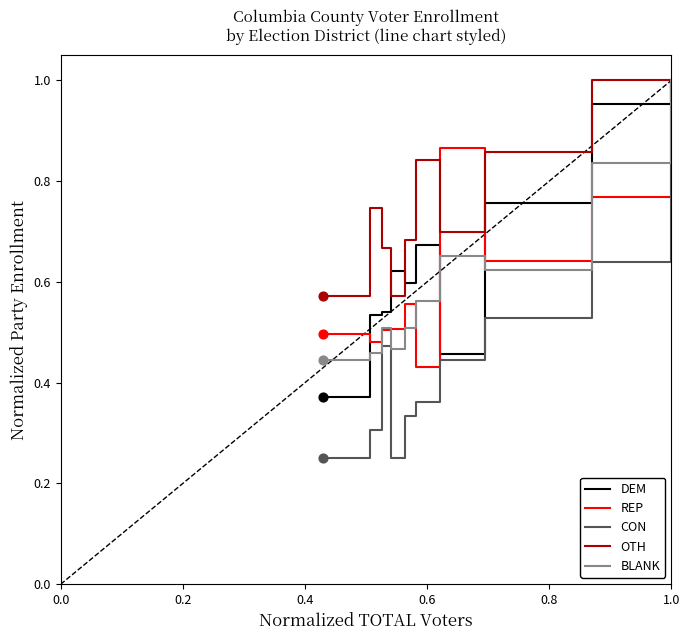

Which series has the largest total across all categories?

OTH